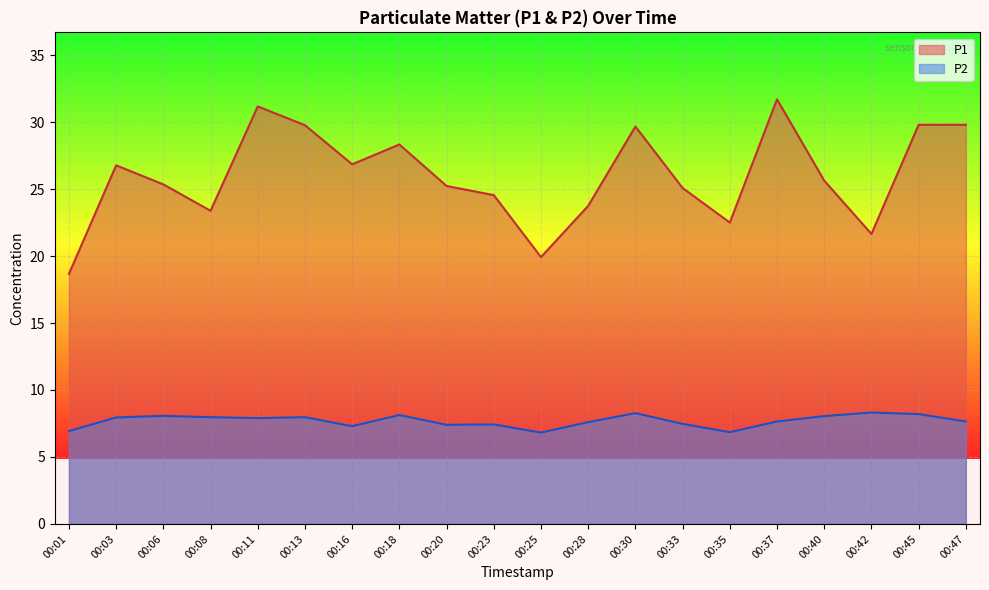

How many data points in P2 are less than 7?

3